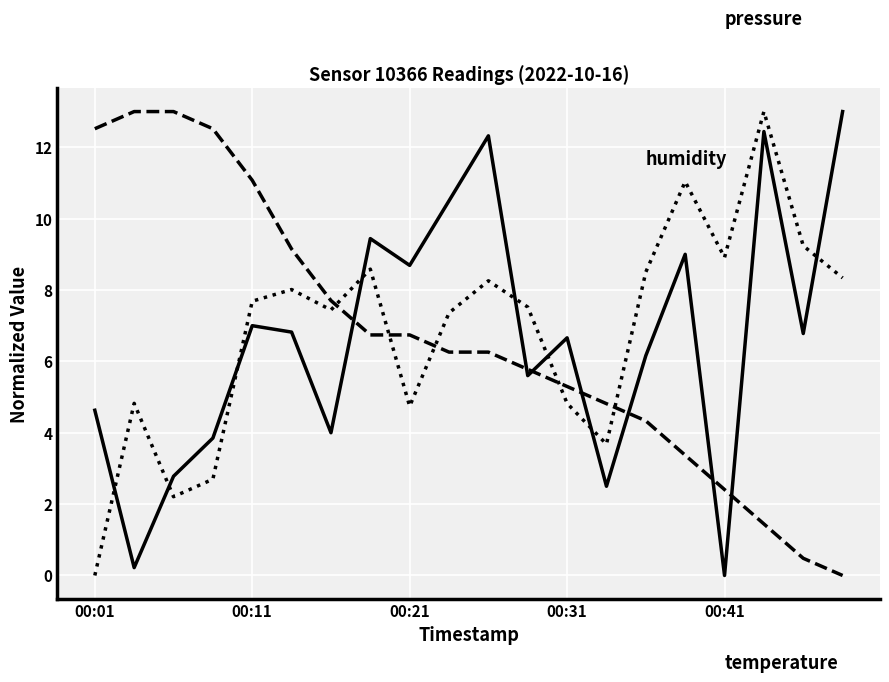

What is the greatest value displayed?

13.0